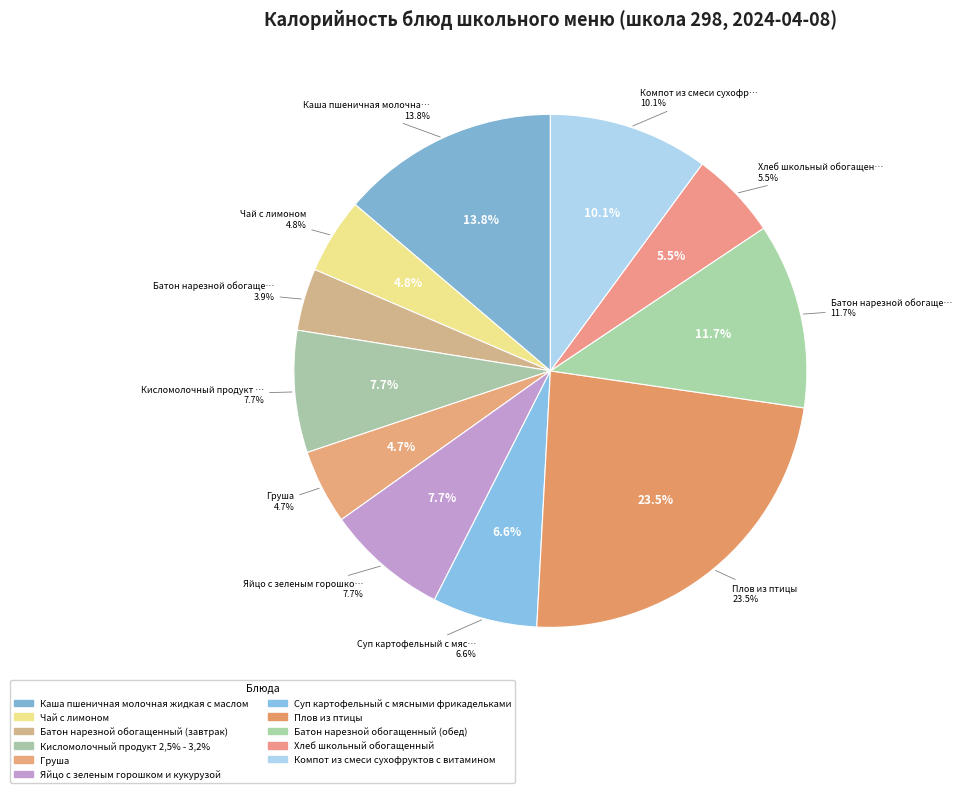

What is the change in value from Суп картофельный с мясными фрикадельками to Компот из смеси сухофруктов с витамином?

+45